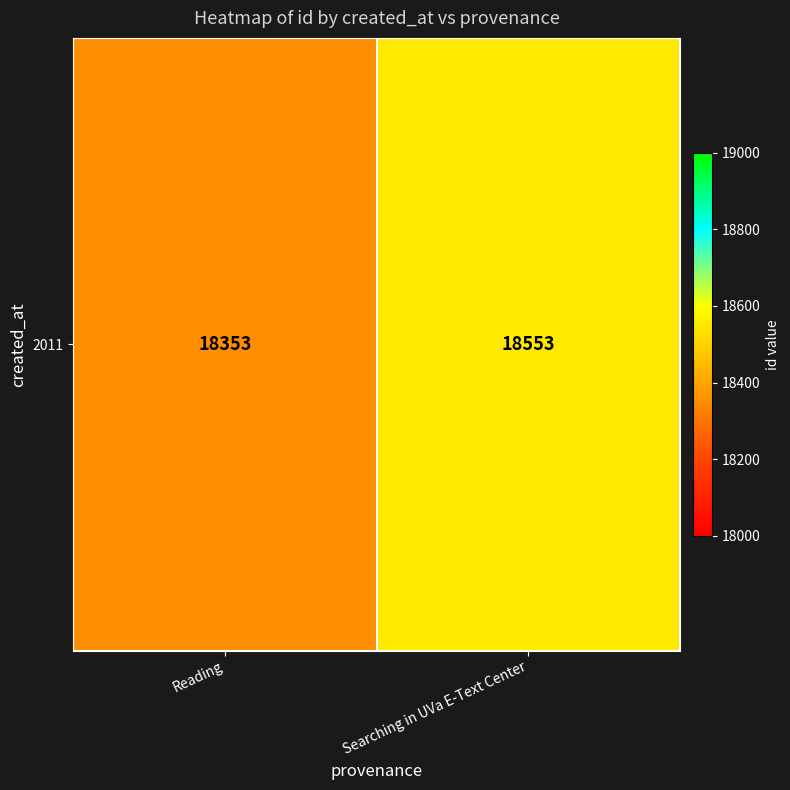

Is it true that the value at Searching in UVa E-Text Center is 18553?

True